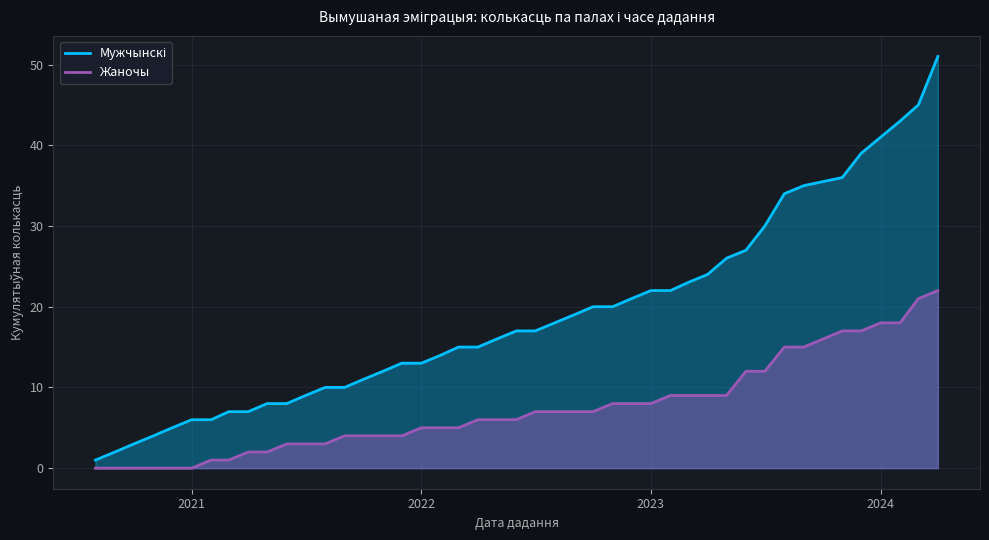

Which series has the widest spread of values?

Мужчынскі